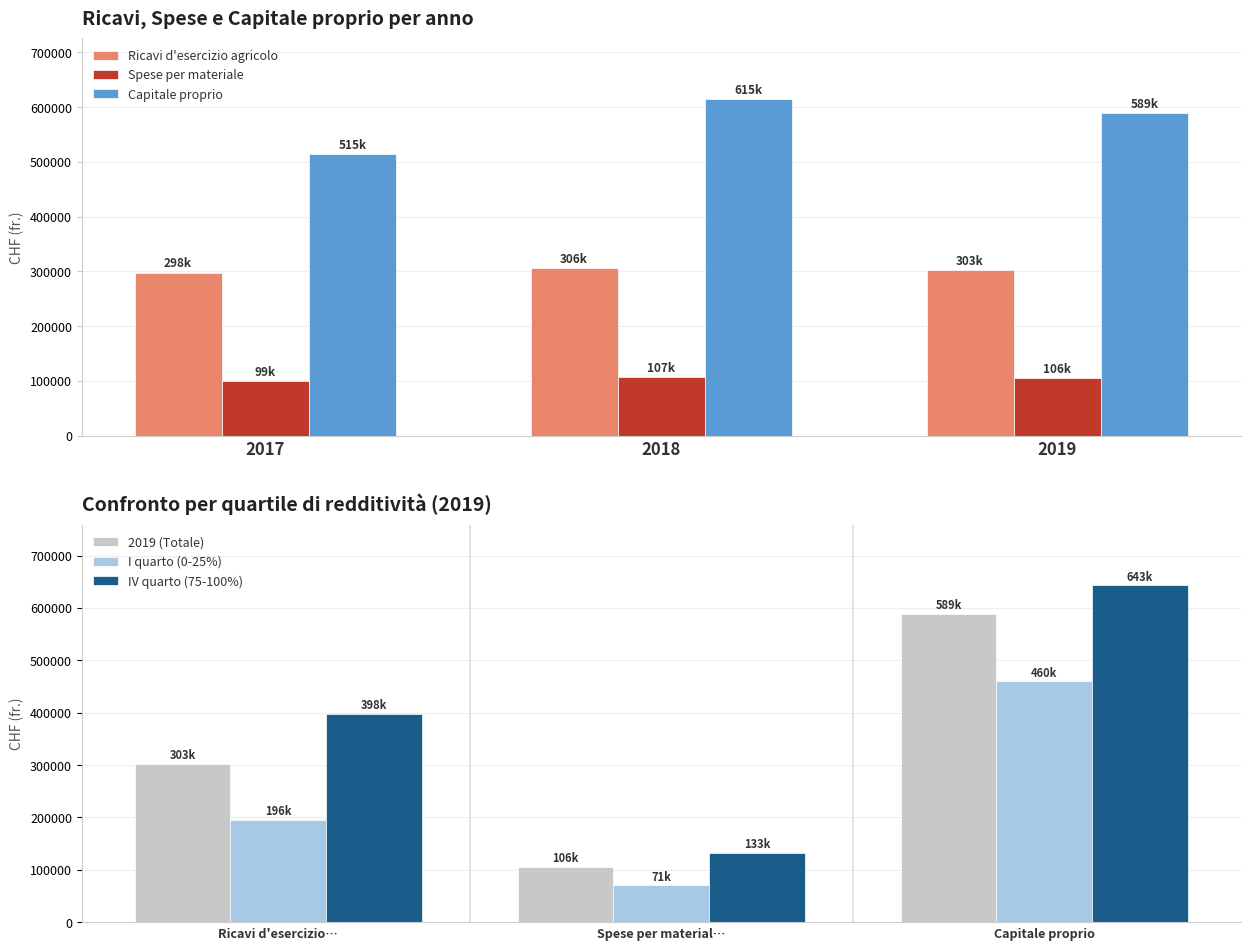

Reading right to left, list all the values displayed in this chart.

Ricavi d'esercizio agricolo: 302862.2	306431.3	297916.3
Spese per materiale: 105754.4	106633.9	99424.4
Capitale proprio: 588747.5	614973.7	514657.4
2019 (Totale): 588747.5	105754.4	302862.2
I quarto (0-25%): 460204.7	70638.5	195952.0
IV quarto (75-100%): 642971.9	132939.9	398303.5